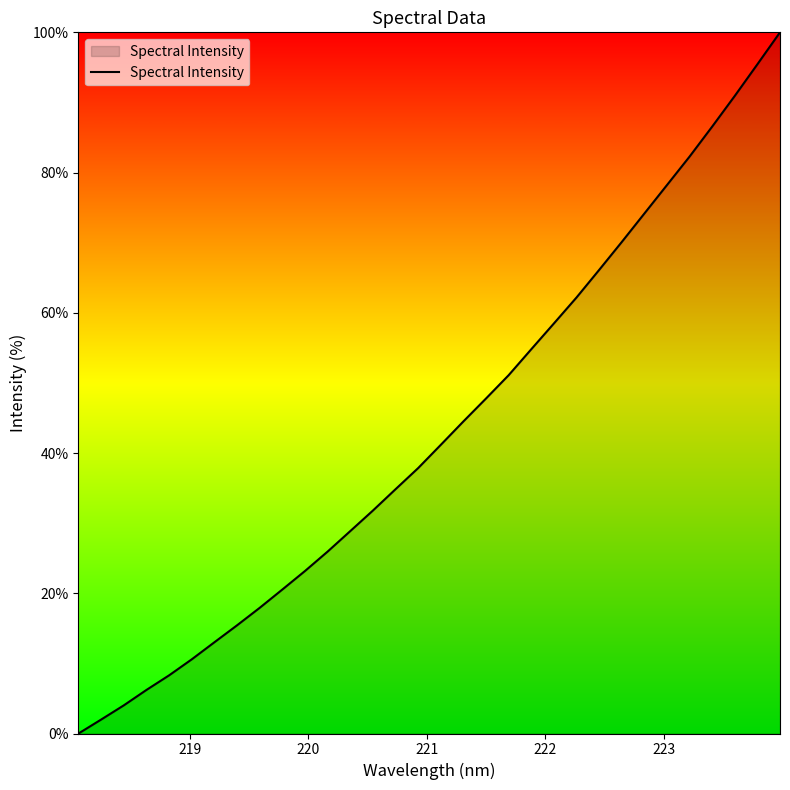

What is the greatest value displayed?

100.0